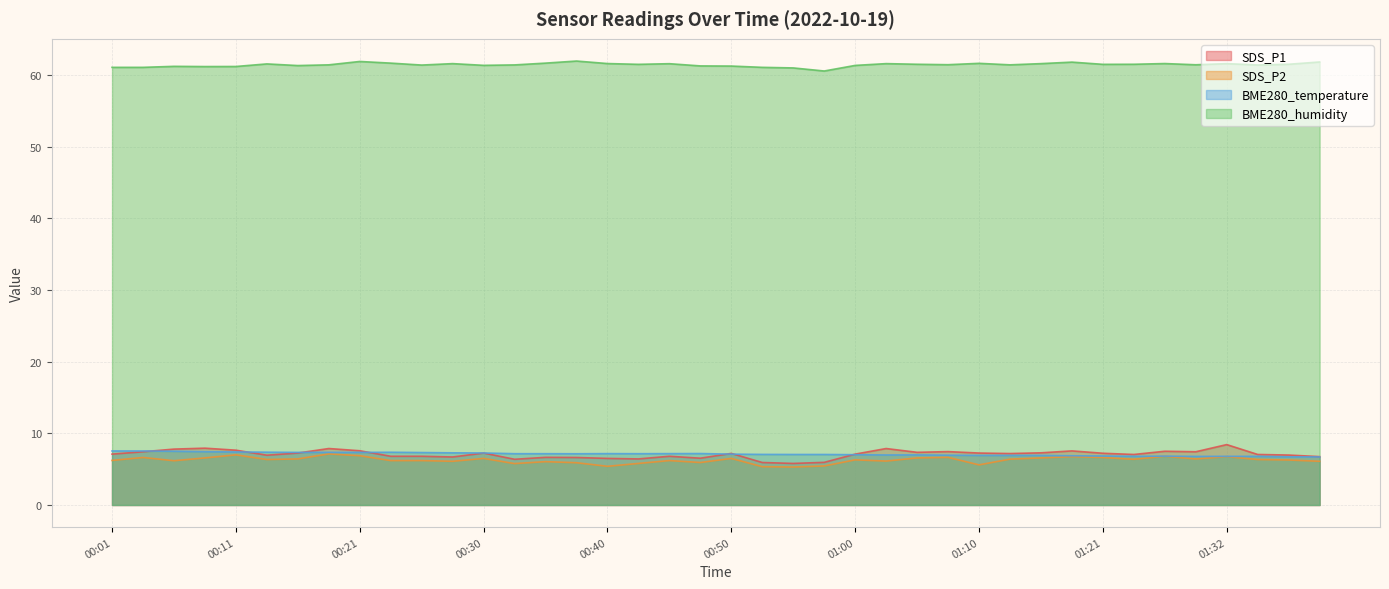

What is the minimum value for SDS_P1?

5.8